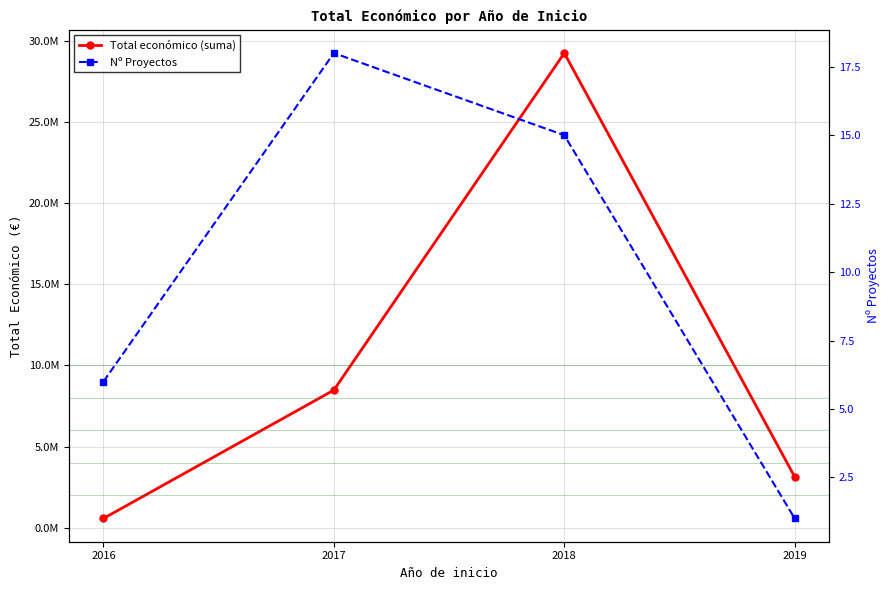

Is it true that Total económico (suma) equals 3142086 at 2019?

True